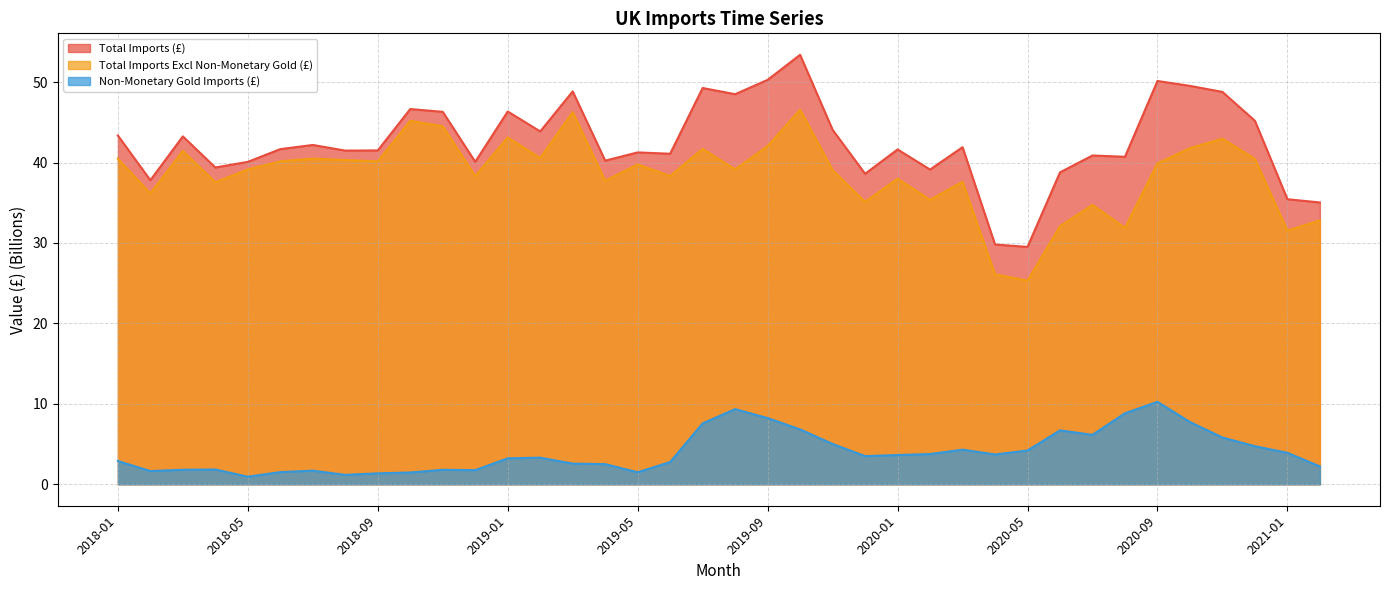

What is the maximum value for Total Imports Excl Non-Monetary Gold (£)?

46.6